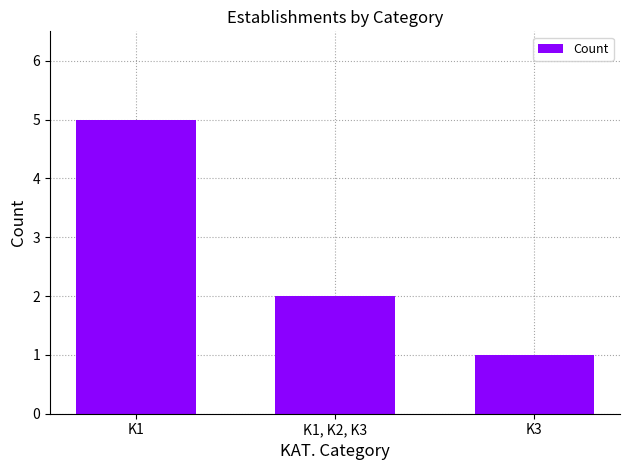

Are the bars horizontal?

No